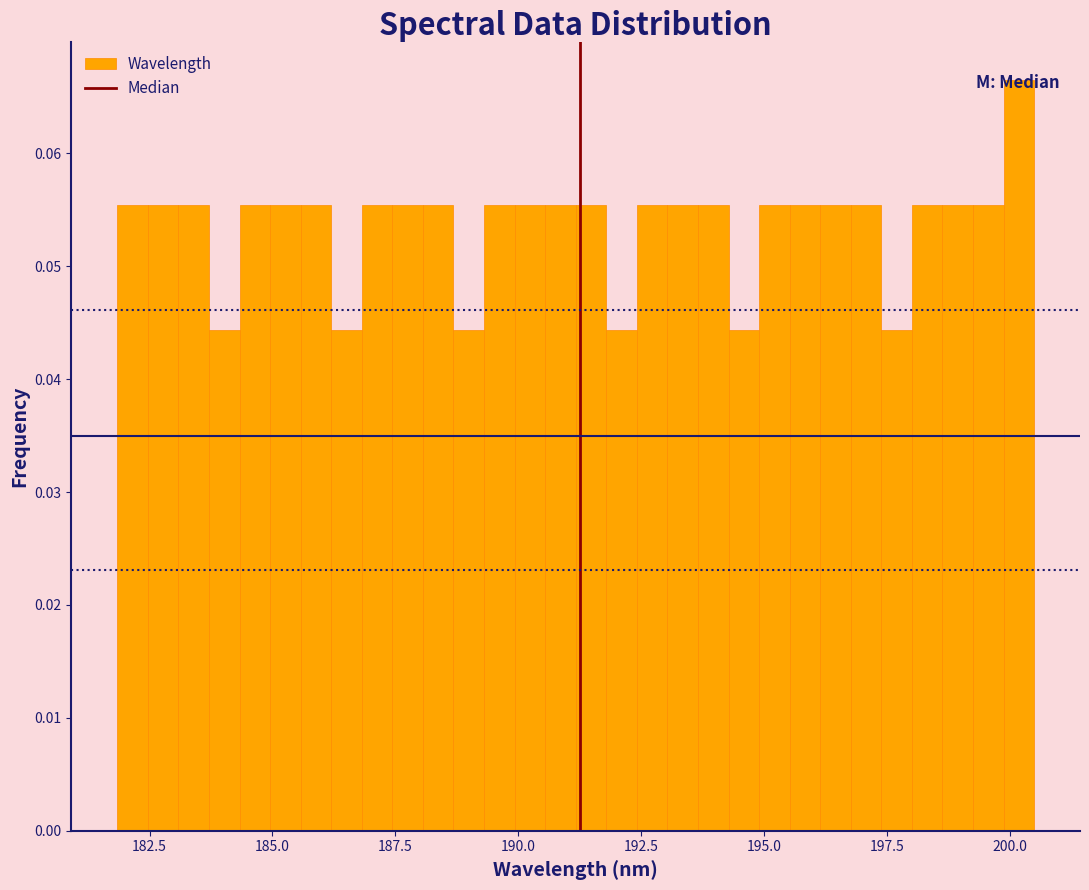

Read against the x-axis, roughly where is the centre of the tallest bar?

200.0